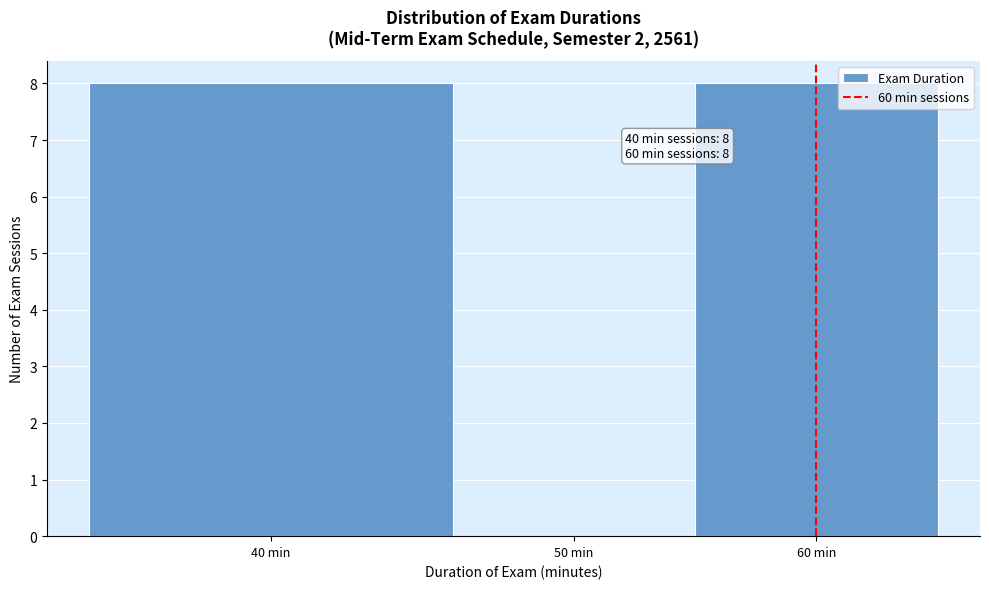

Reading left to right, list all the values displayed in this chart.

40 min=8	50 min=0	60 min=8